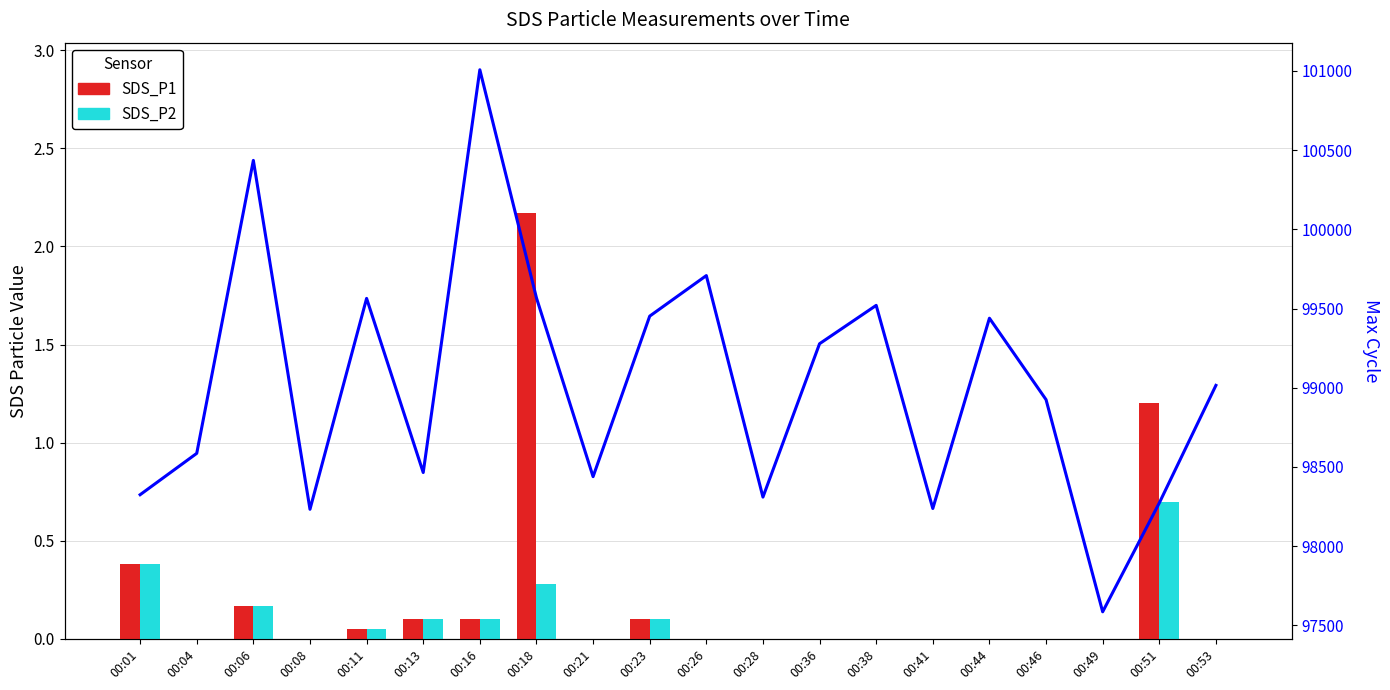

Which series has the largest range (max minus min)?

Max_cycle